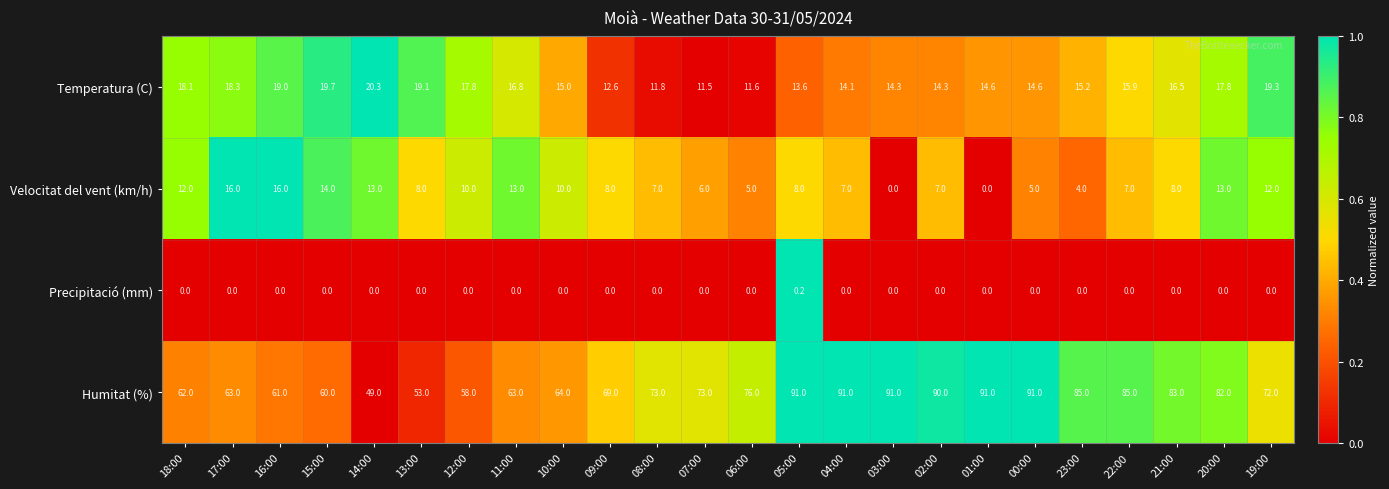

How many values in the Velocitat del vent (km/h) series are below 8?

10